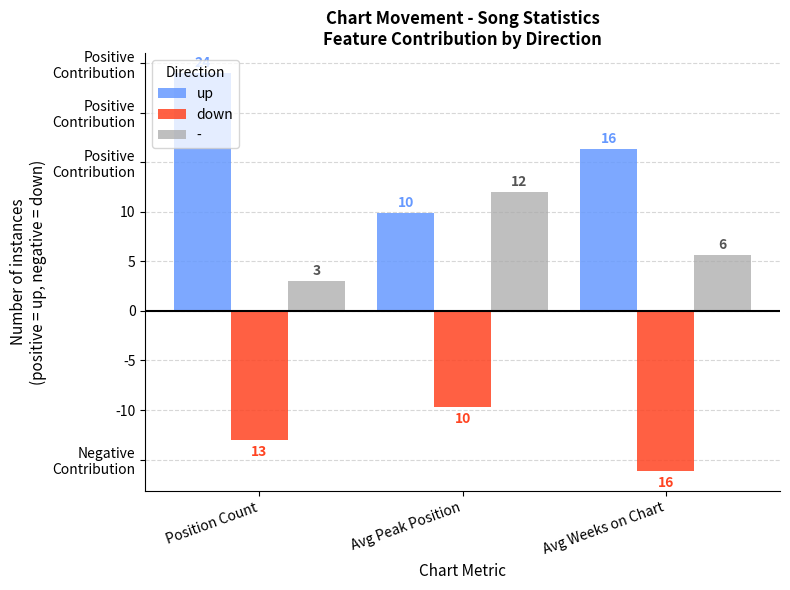

What are all the series names shown in the legend?

up, down, -